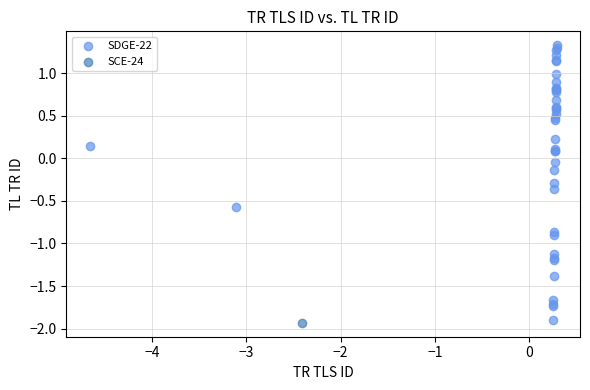

What are all the series names shown in the legend?

SDGE-22, SCE-24